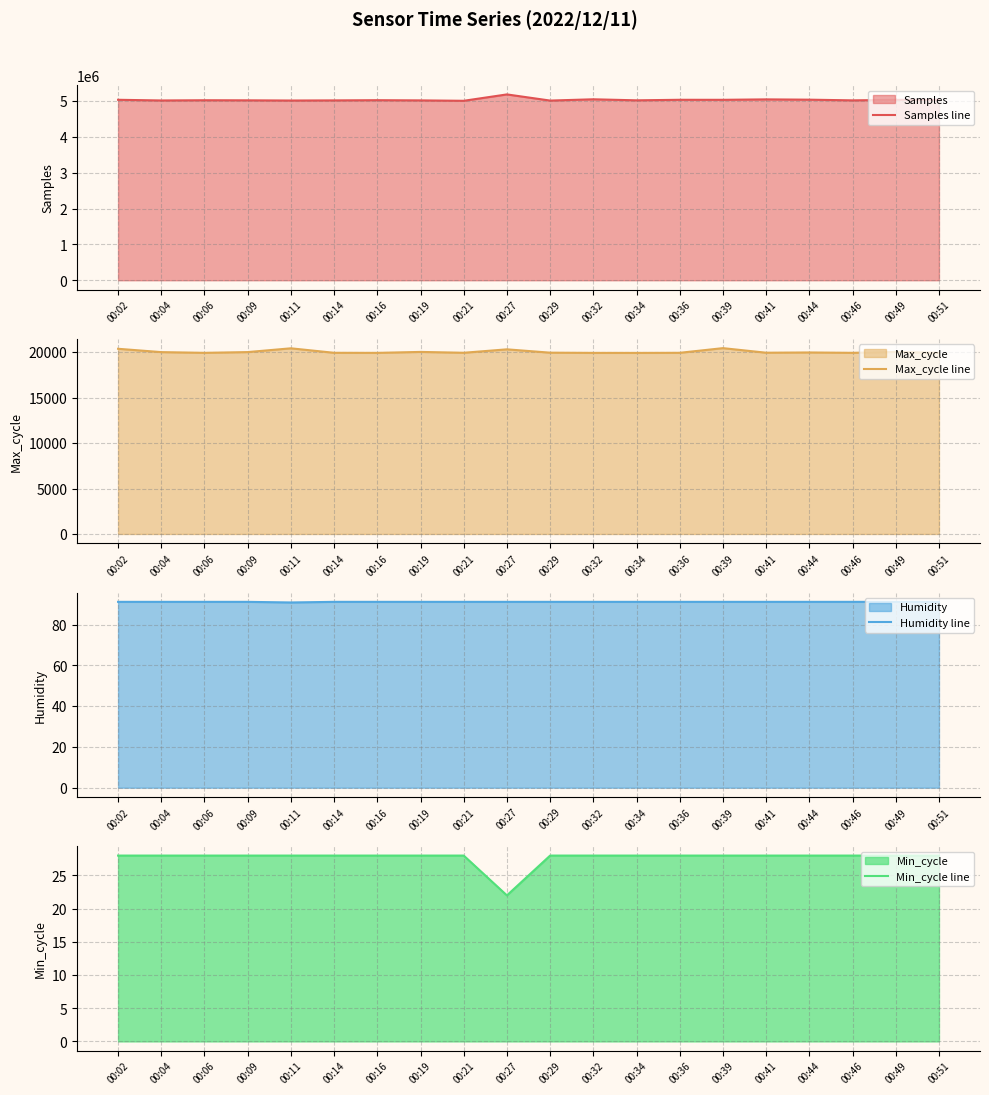

What value does the Samples line series have at 00:51?

5040056